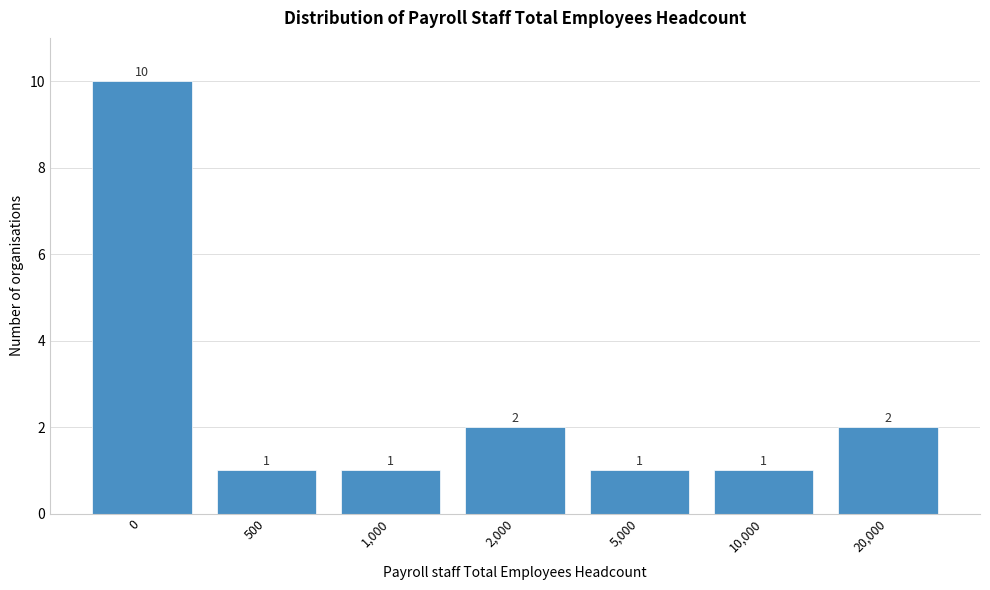

Reading left to right, list all the values displayed in this chart.

10	1	1	2	1	1	2